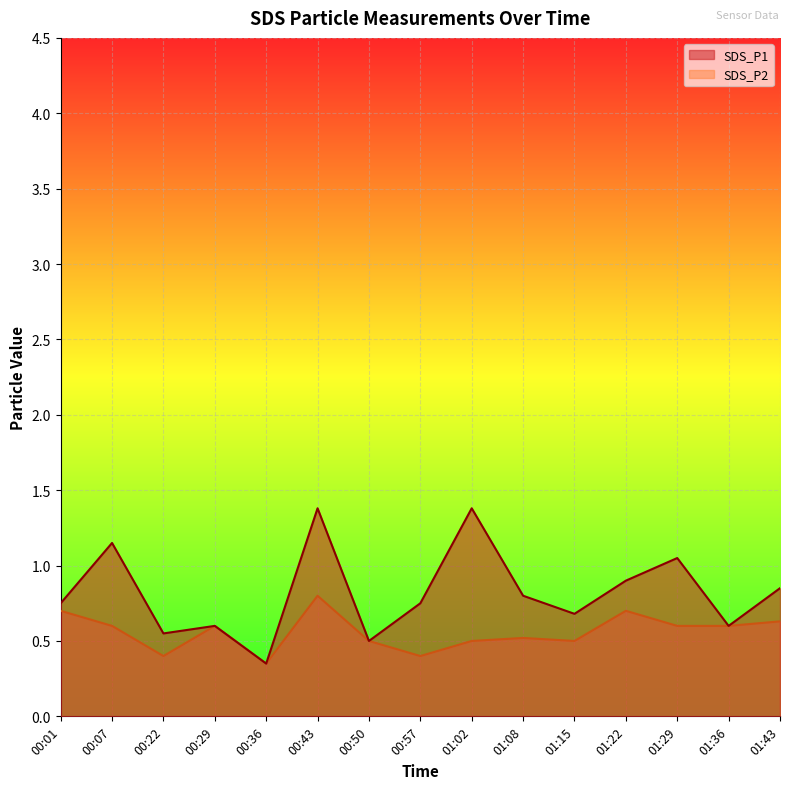

True or false: SDS_P1 and SDS_P2 cross at least once.

False